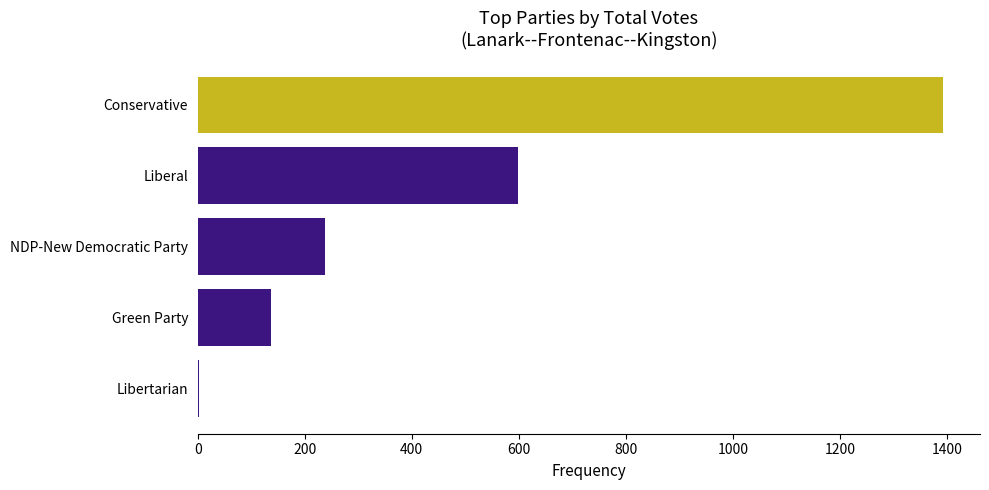

How many series are shown in this chart?

5